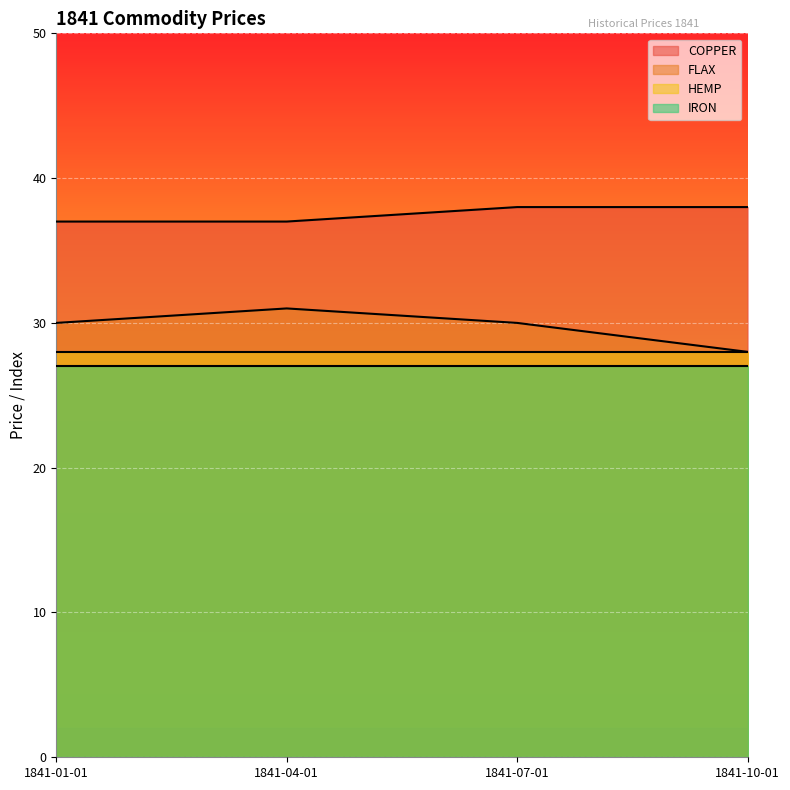

The value of FLAX at 1841-04-01 is 40. True or false?

False